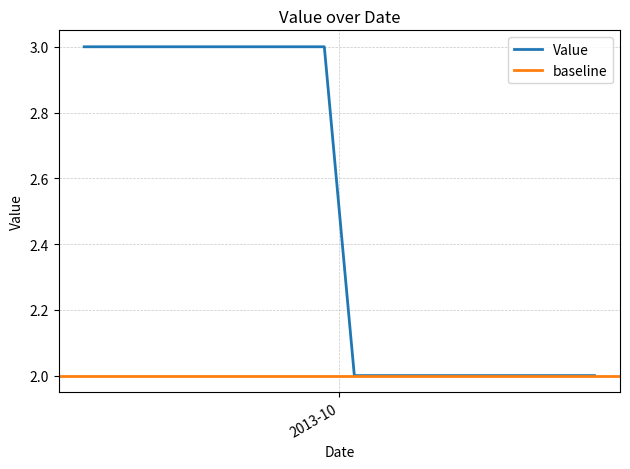

What is the change in value from 20130930 to 20131008?

-1